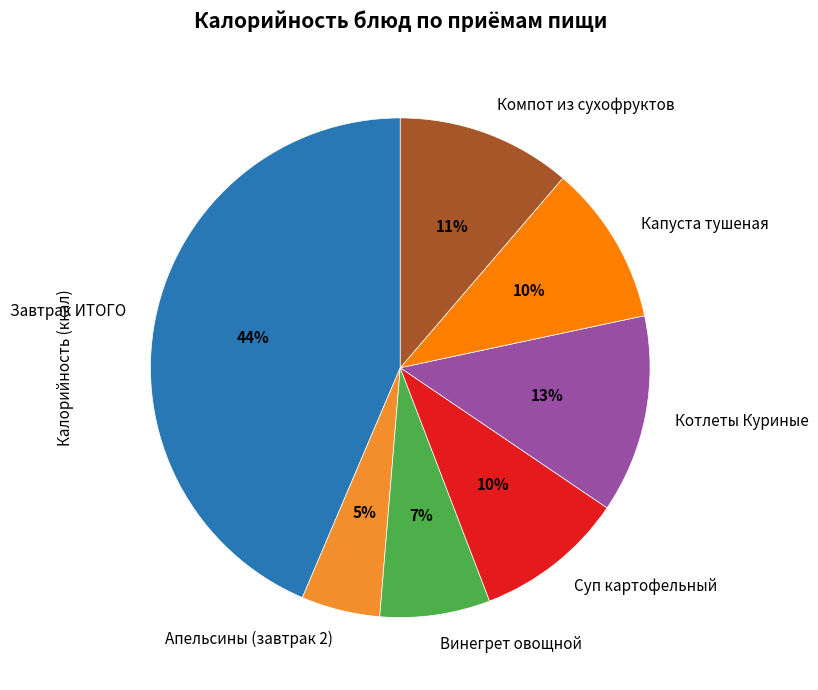

Which slice is the smallest?

Апельсины (завтрак 2)